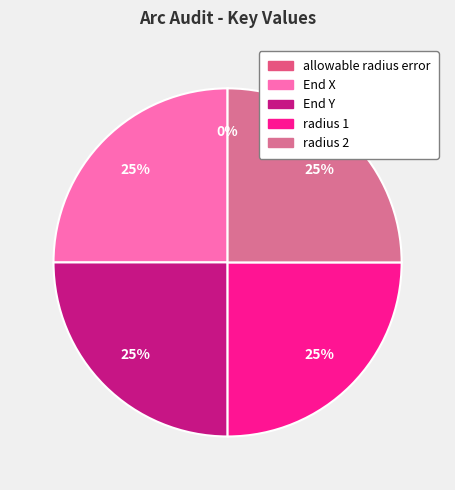

True or false: End X accounts for 36% of the total.

False